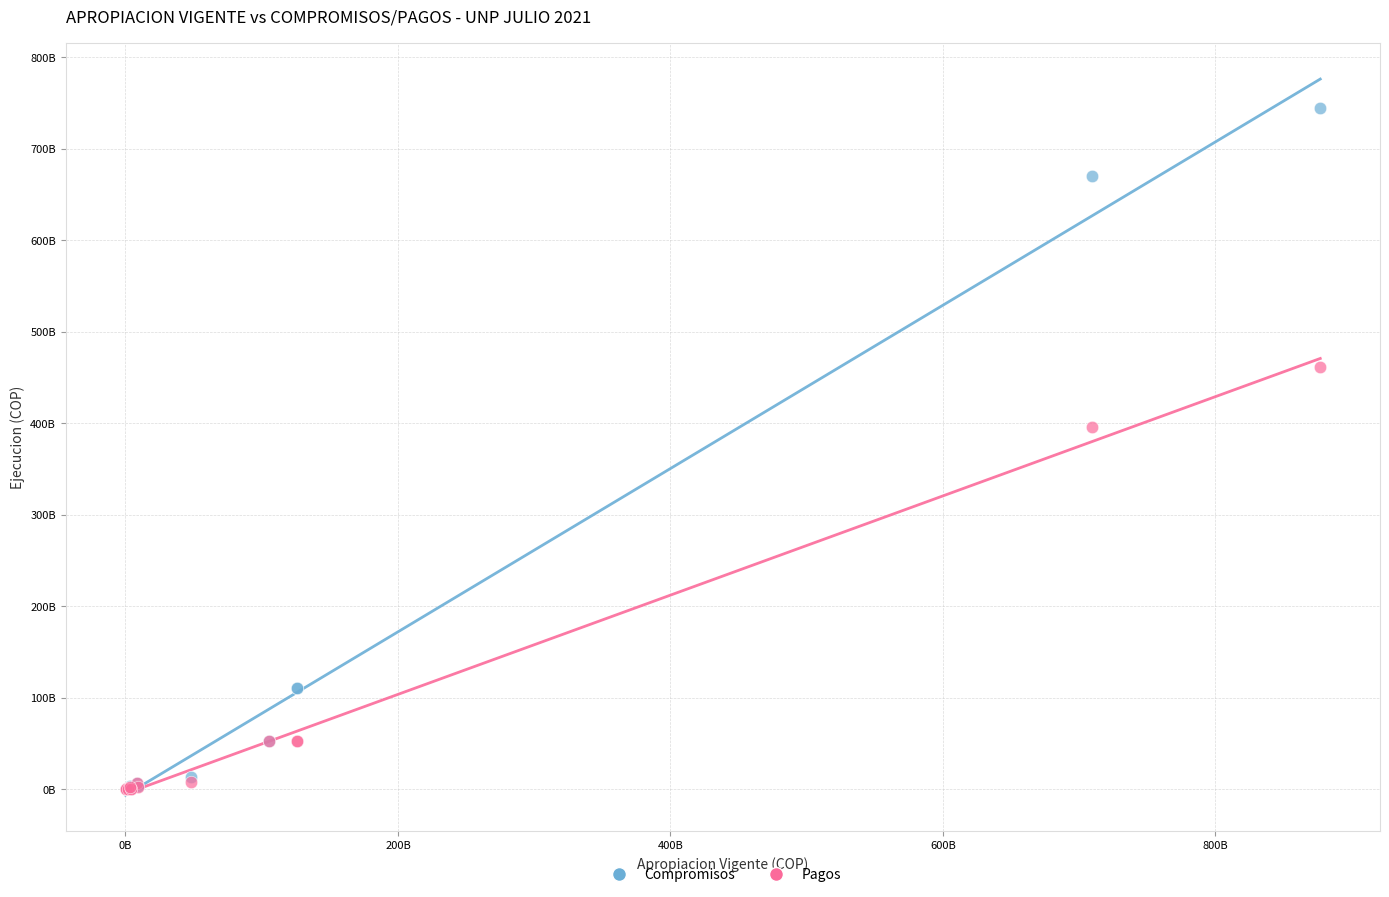

What are all the series names shown in the legend?

Compromisos, Pagos